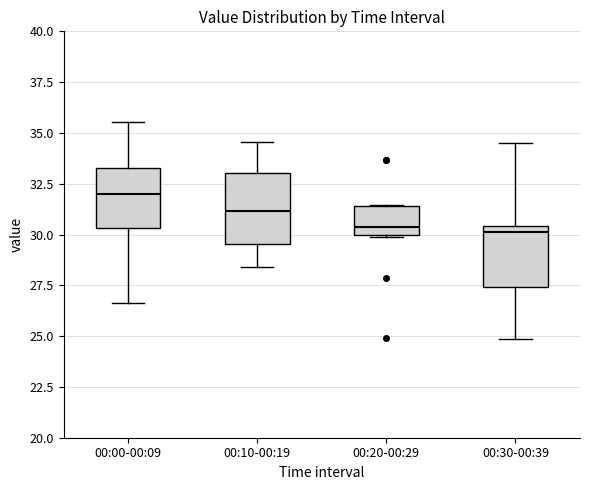

Reading left to right, read every box against the y-axis: the position of its median line, the range the box covers, and the ends of its whiskers. The values are not printed on the chart, so give them approximately, as read against the axis.

00:00-00:09: median 32.0, box 30.5 to 33.5, whiskers 26.5 to 35.5
00:10-00:19: median 31.0, box 29.5 to 33.0, whiskers 28.5 to 34.5
00:20-00:29: median 30.5, box 30.0 to 31.5, whiskers 30.0 to 31.5
00:30-00:39: median 30.0, box 27.5 to 30.5, whiskers 25.0 to 34.5